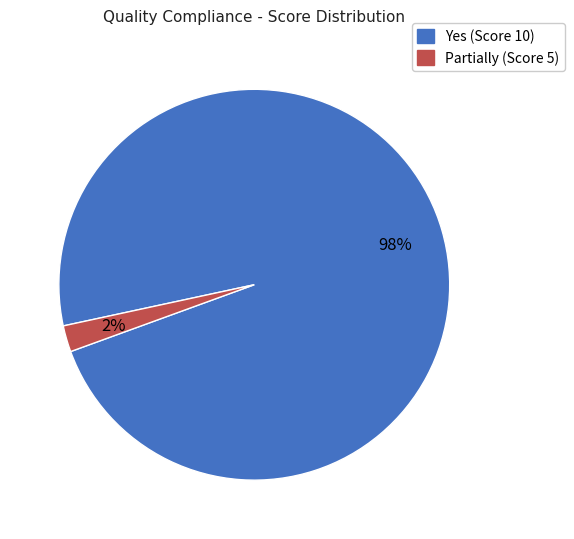

To the nearest percent, what percentage of the pie is Partially (Score 5)?

2%